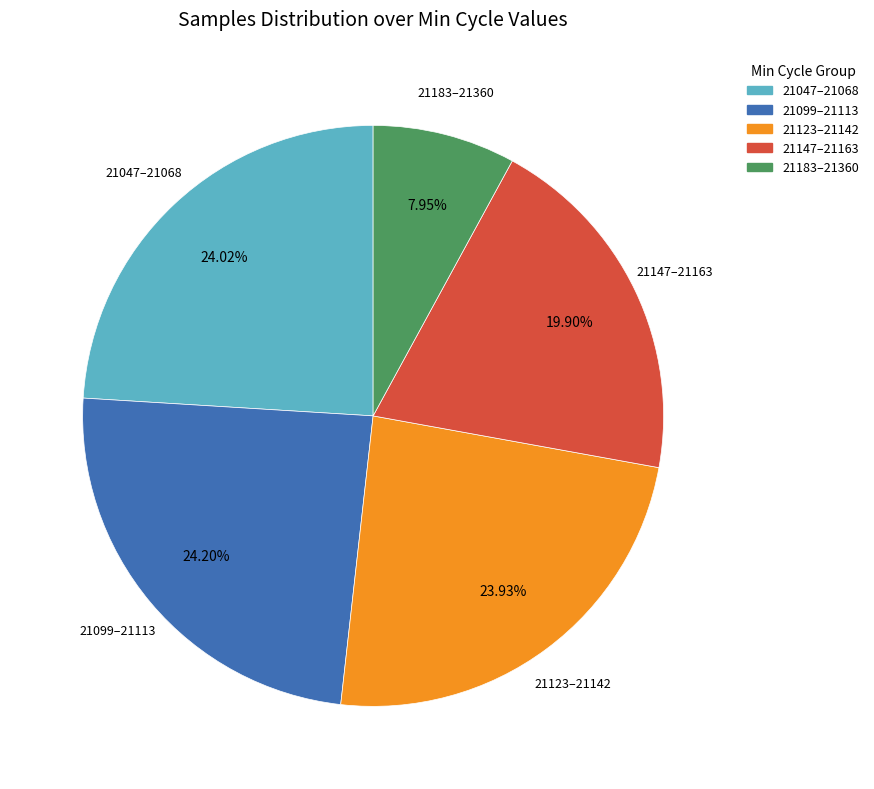

What is the ratio of the value at 21147–21163 to the value at 21047–21068?

0.8